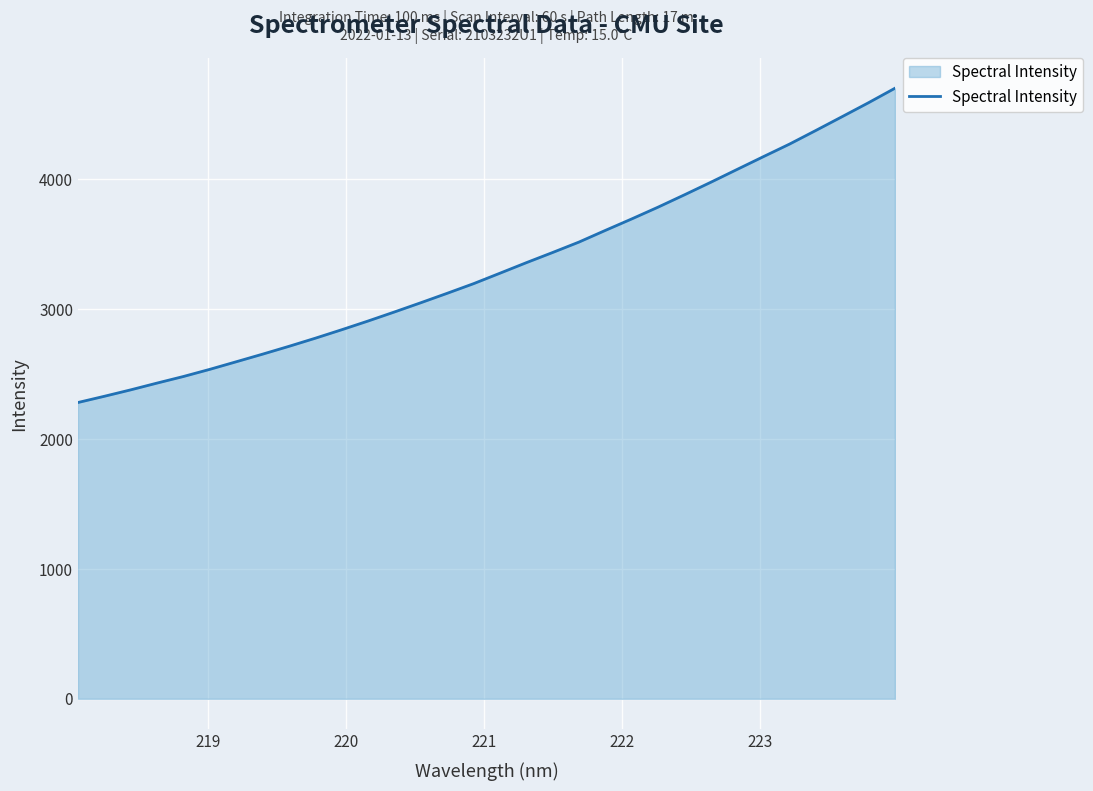

What is the greatest value displayed?

4701.3